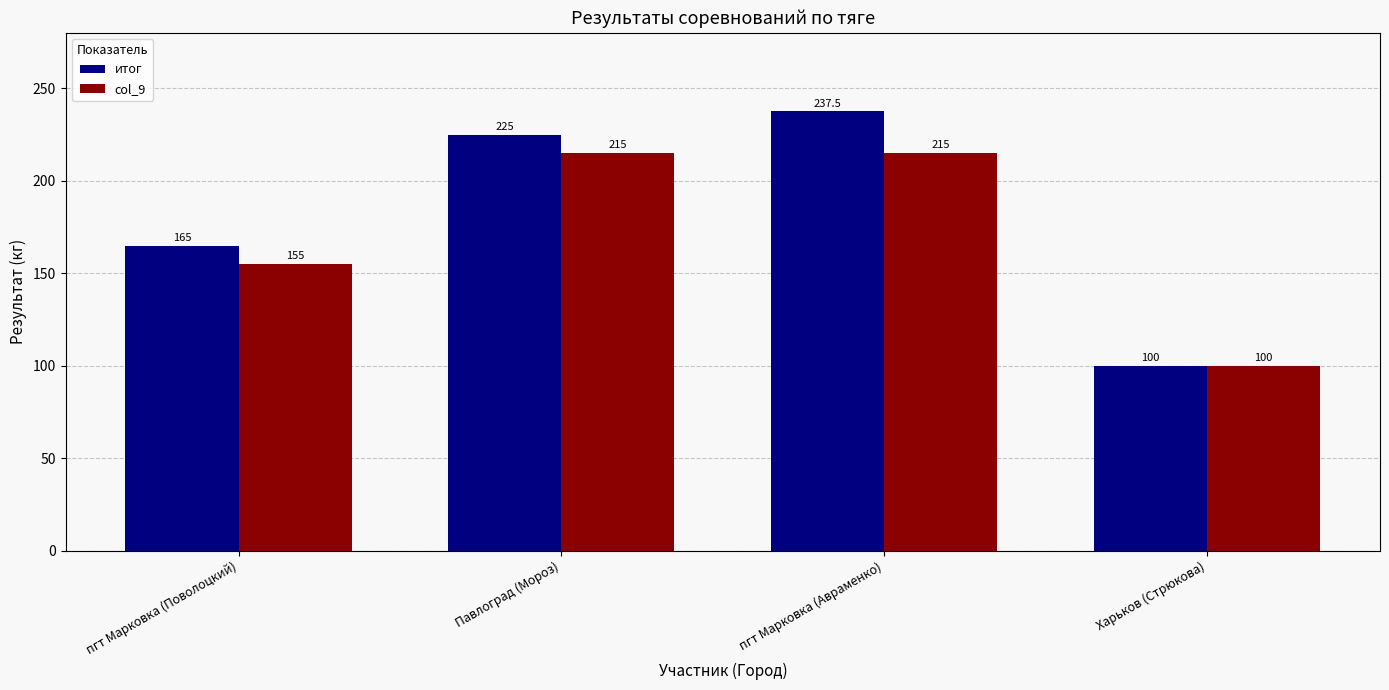

How many series are shown in this chart?

2